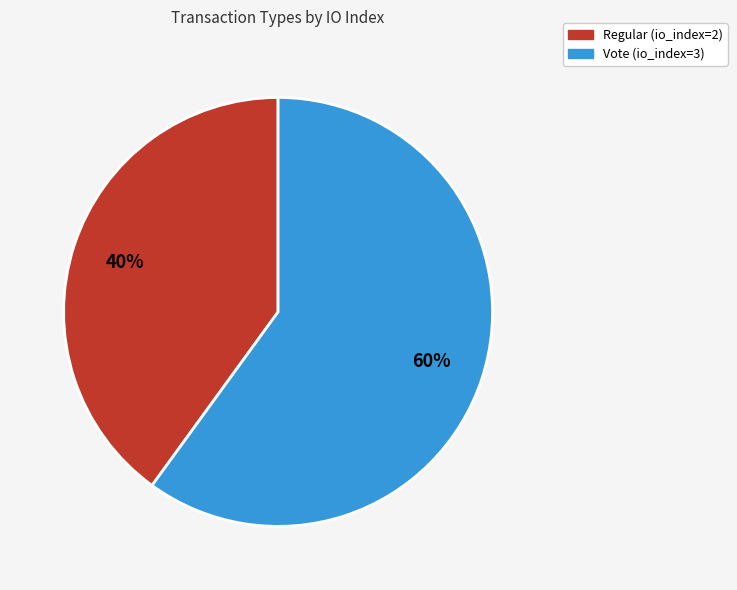

Which category has the biggest portion of the pie?

Vote (io_index=3)